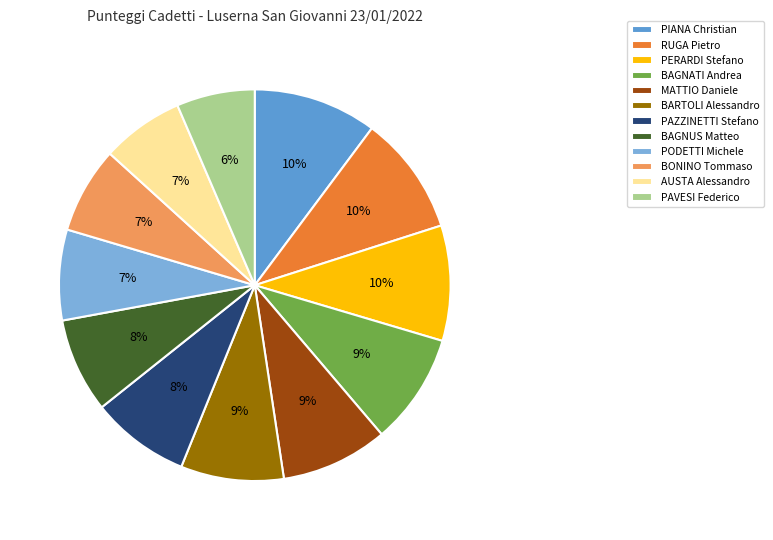

Do BAGNUS Matteo and BARTOLI Alessandro together represent more than half of the pie?

No